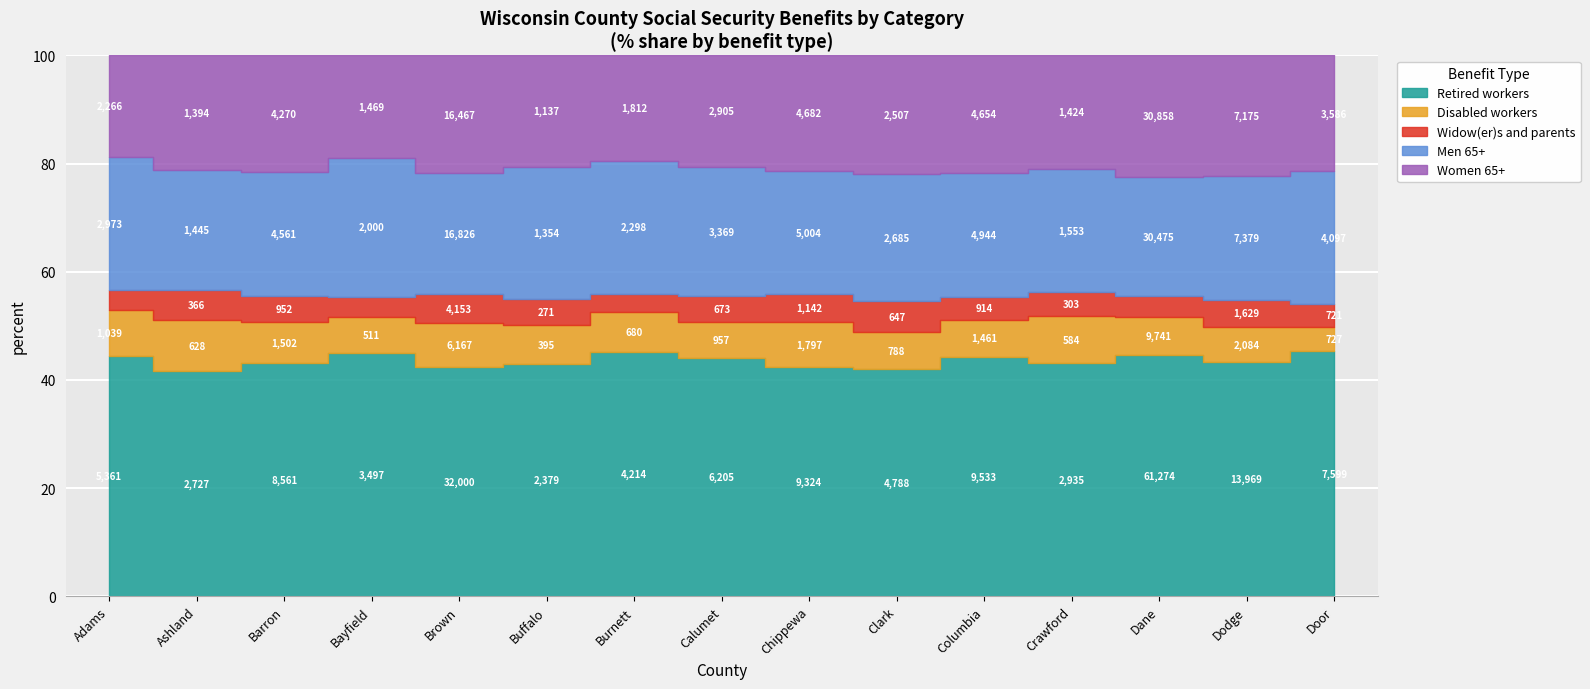

How many interior local peaks does the Men 65+ series have?

5